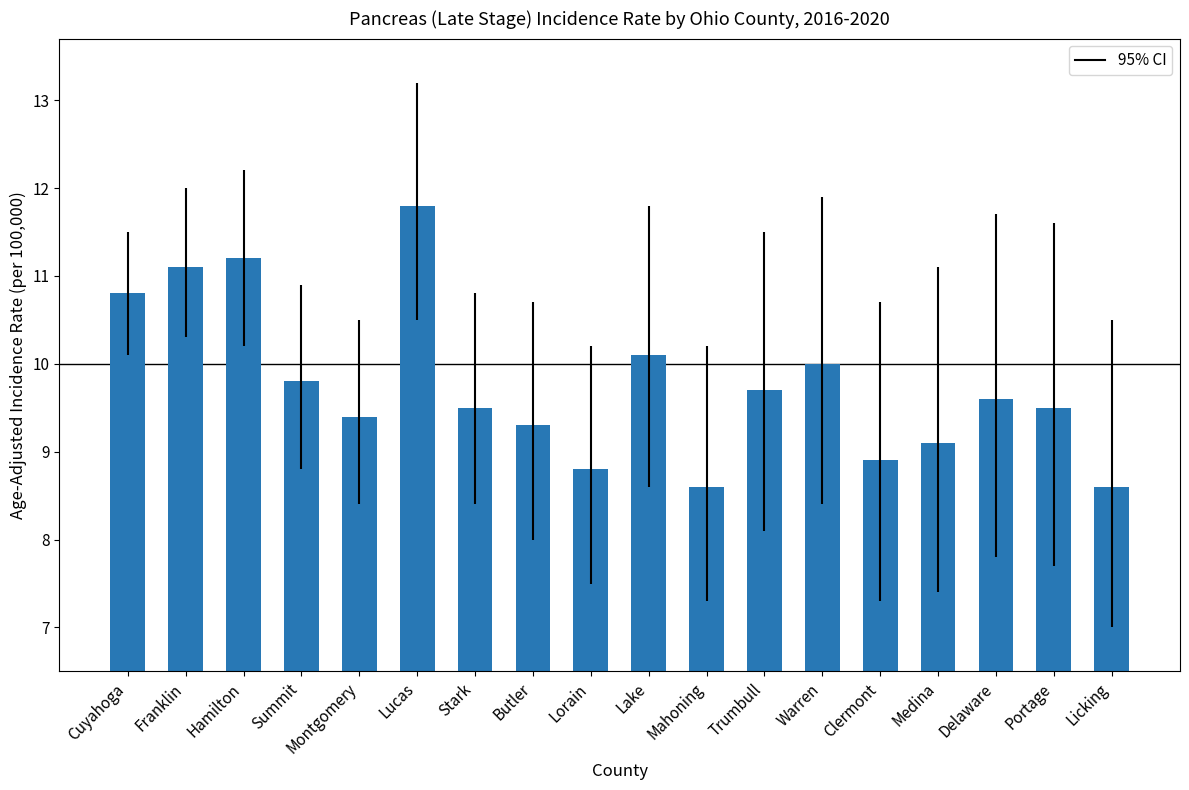

Which category has the highest value across all series?

Lucas